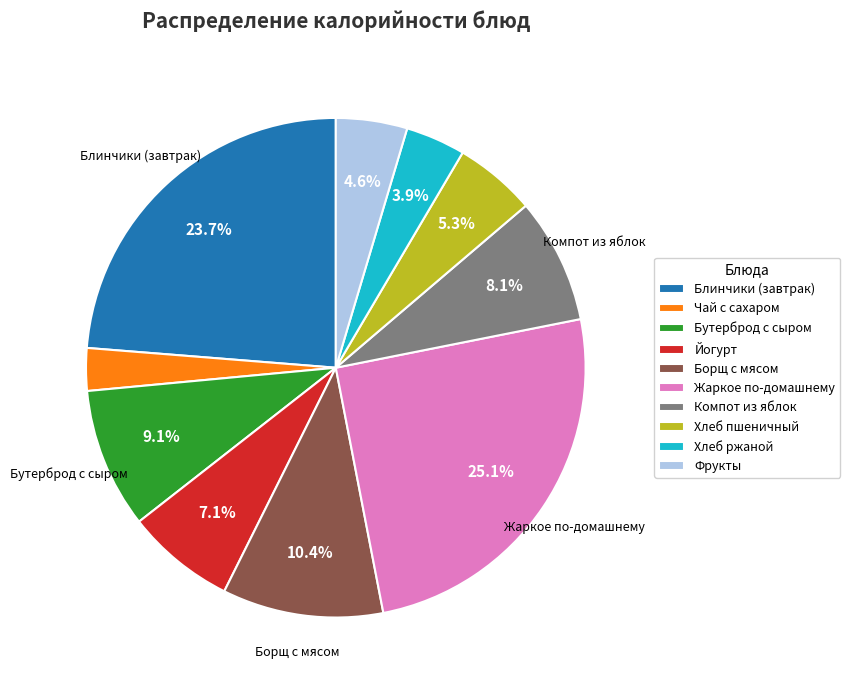

What is the largest slice in the pie chart?

Жаркое по-домашнему